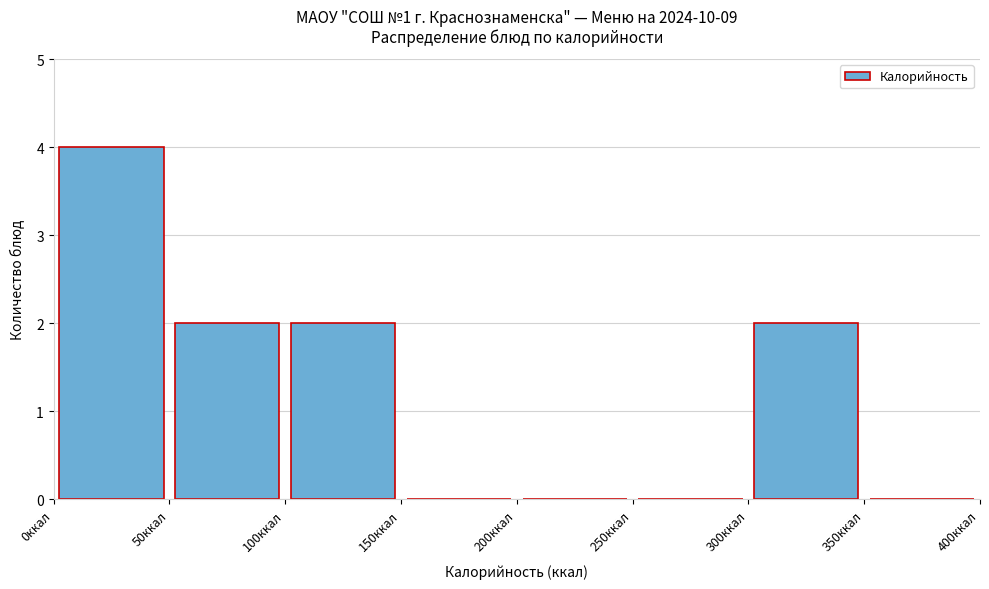

Reading left to right, transcribe this chart: for each bar, give the range it covers on the x-axis and its height. The values are not printed on the chart, so give them approximately, as read against the axis.

0 to 50: 4
50 to 100: 2
100 to 150: 2
150 to 200: 0
200 to 250: 0
250 to 300: 0
300 to 350: 2
350 to 400: 0